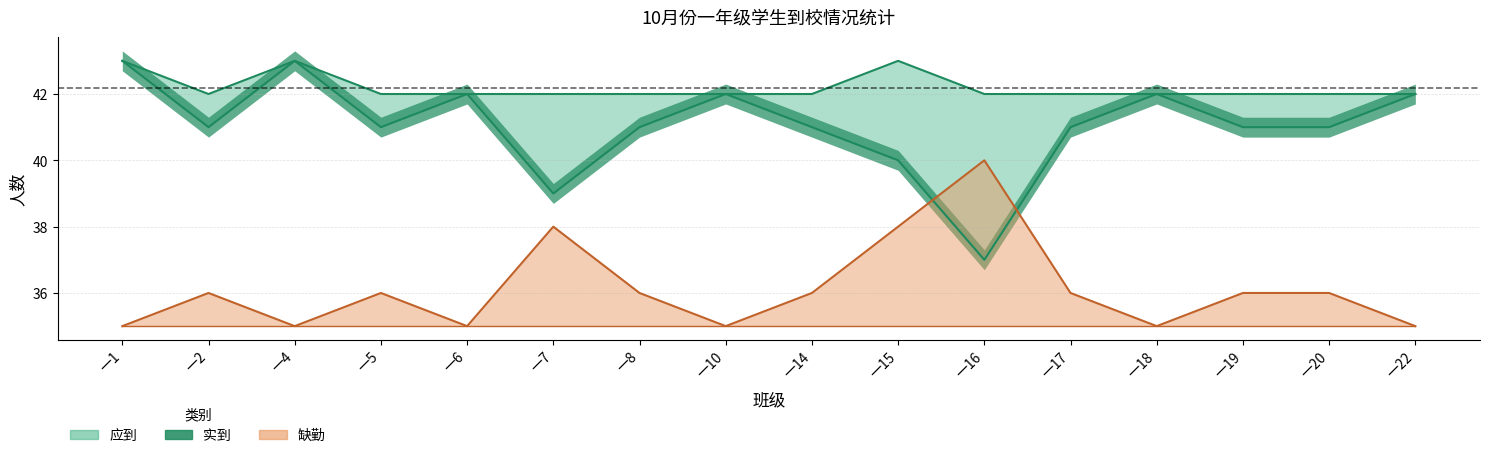

How many values in the 缺勤 series are below 36?

6